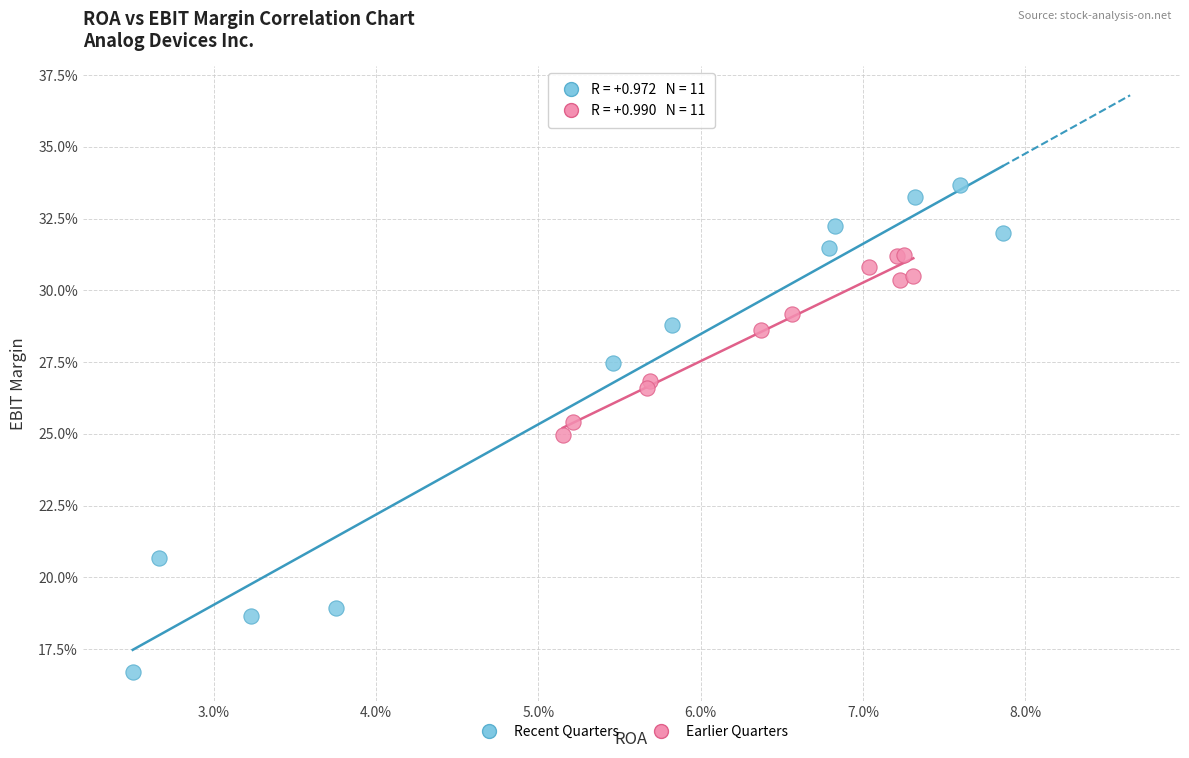

Which series has the widest spread of Y values?

Recent Quarters